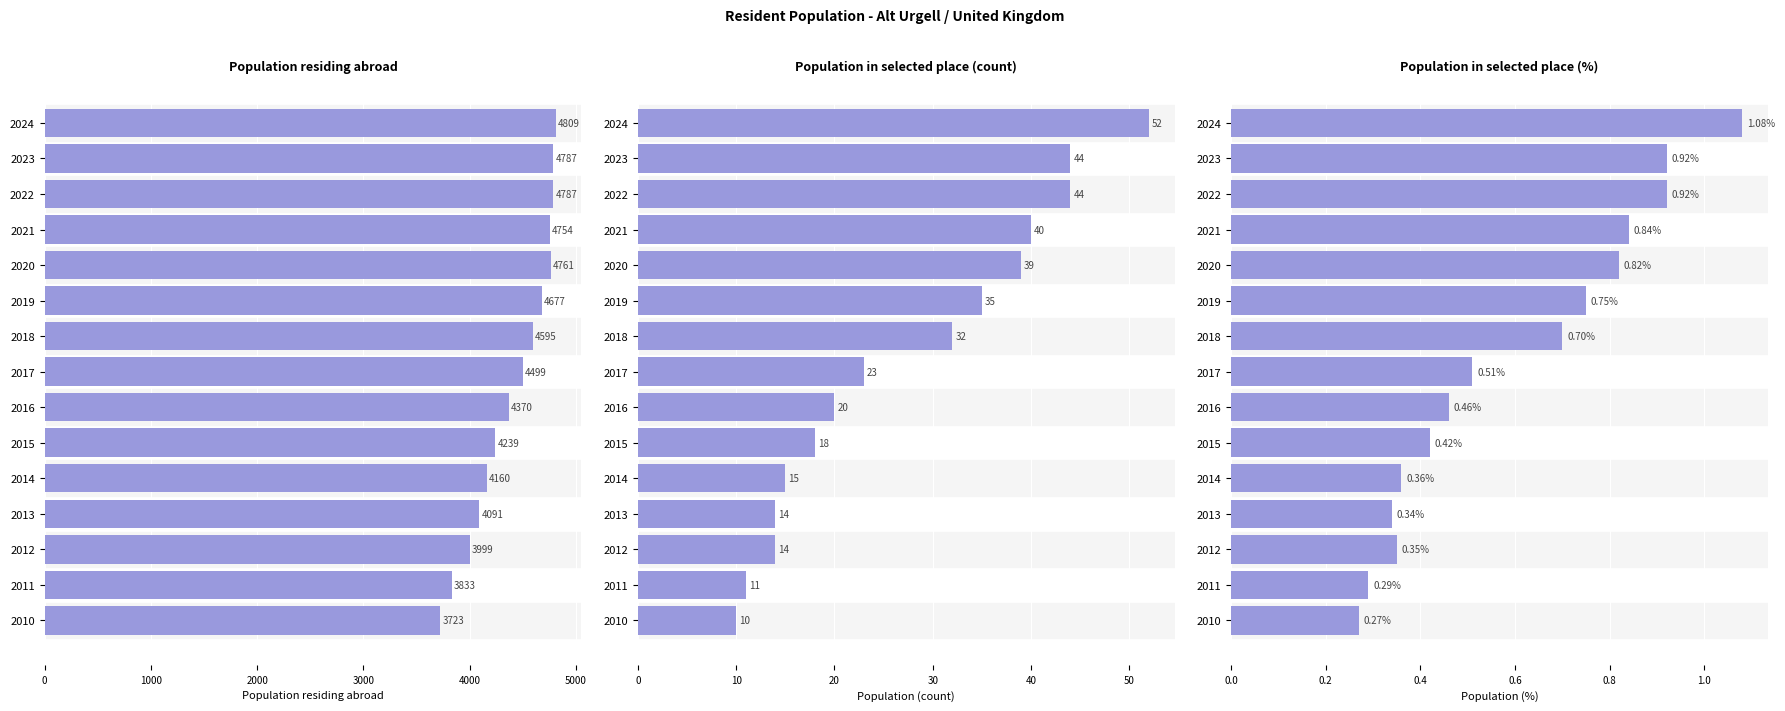

At how many categories does at least one series exceed 2771?

15